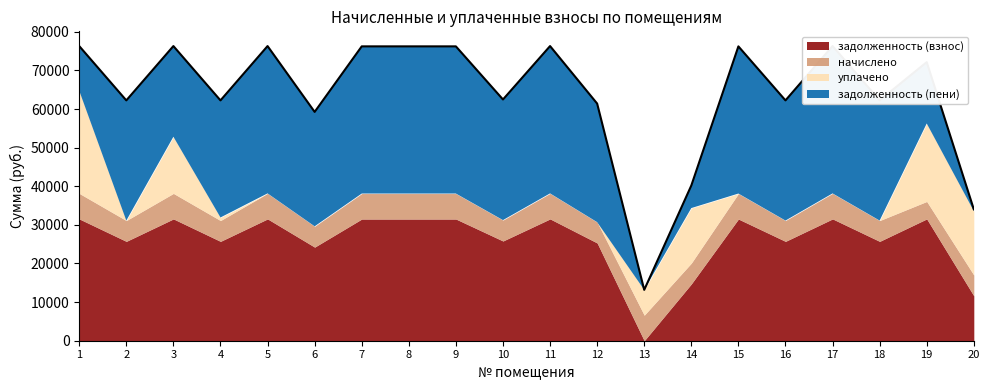

What is the spread (max minus min) of values at 12?

30704.2